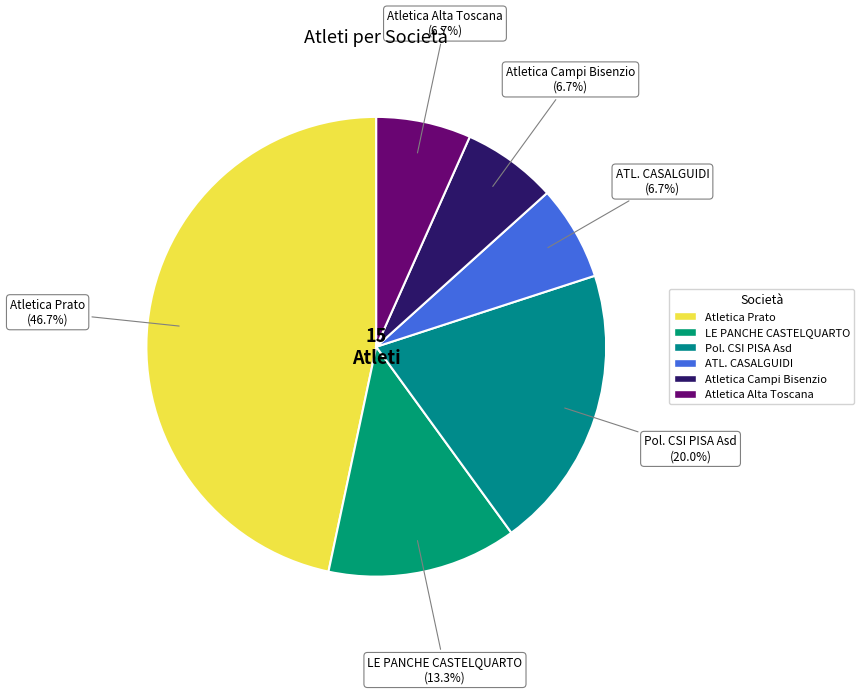

To the nearest percent, what is the combined percentage of Atletica Alta Toscana and Pol. CSI PISA Asd?

27%